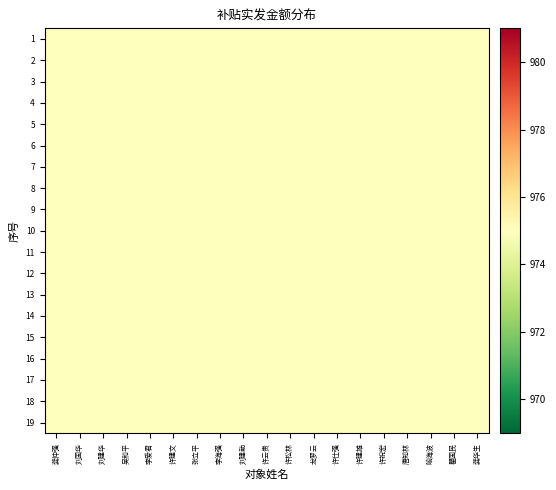

Which series has the largest range (max minus min)?

1